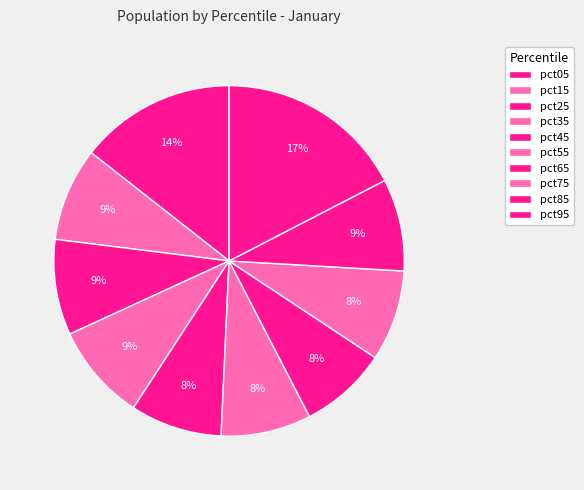

The pct45 slice represents 8% of the pie. True or false?

True